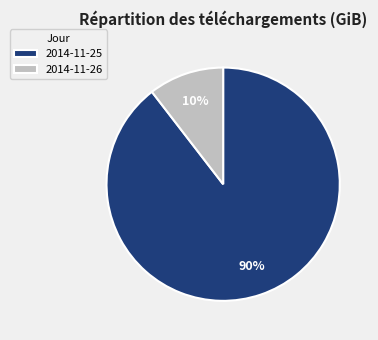

Is the sum of 2014-11-25 and 2014-11-26 greater than half?

Yes